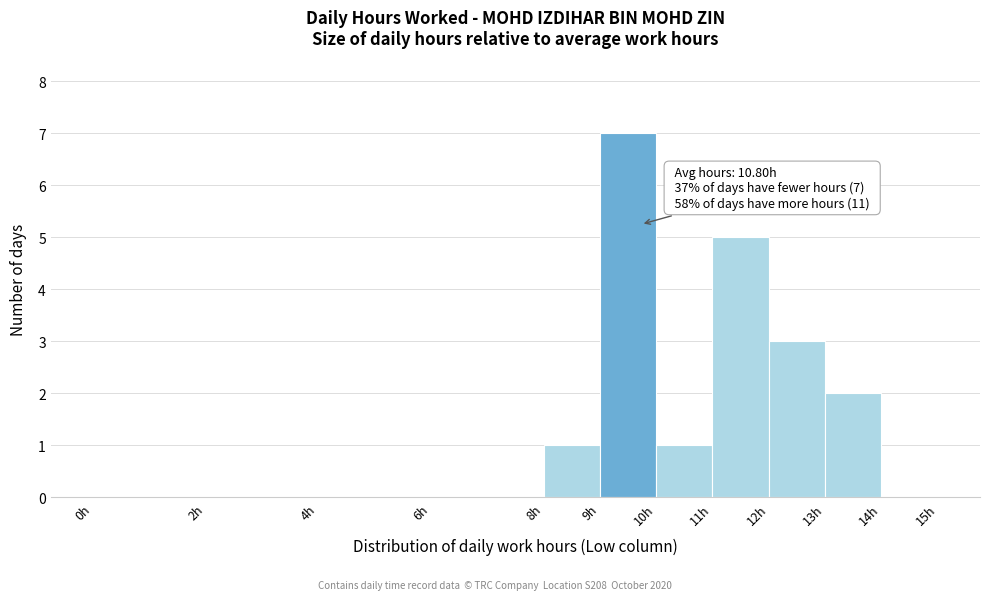

Over which range of the x-axis is the bar tallest?

9 to 10